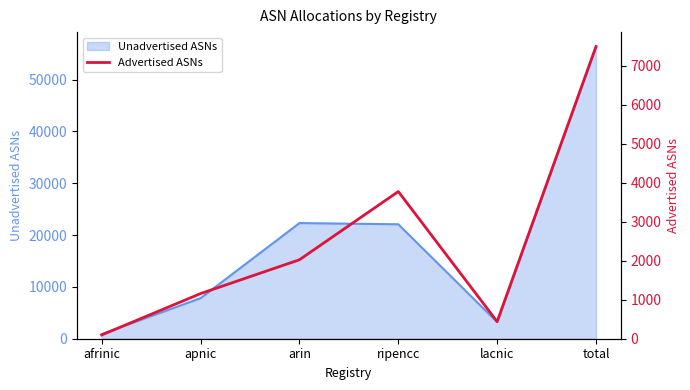

At which category does the chart reach its minimum across all series?

afrinic